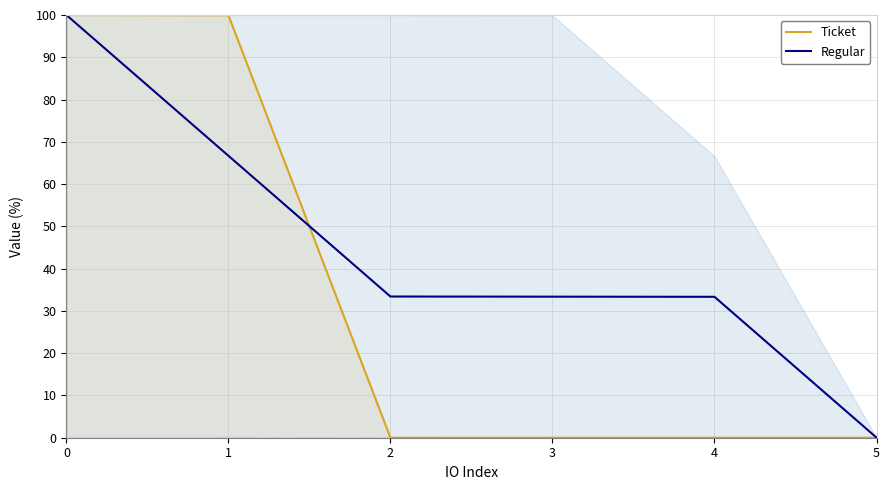

How many lines are shown in the chart?

2